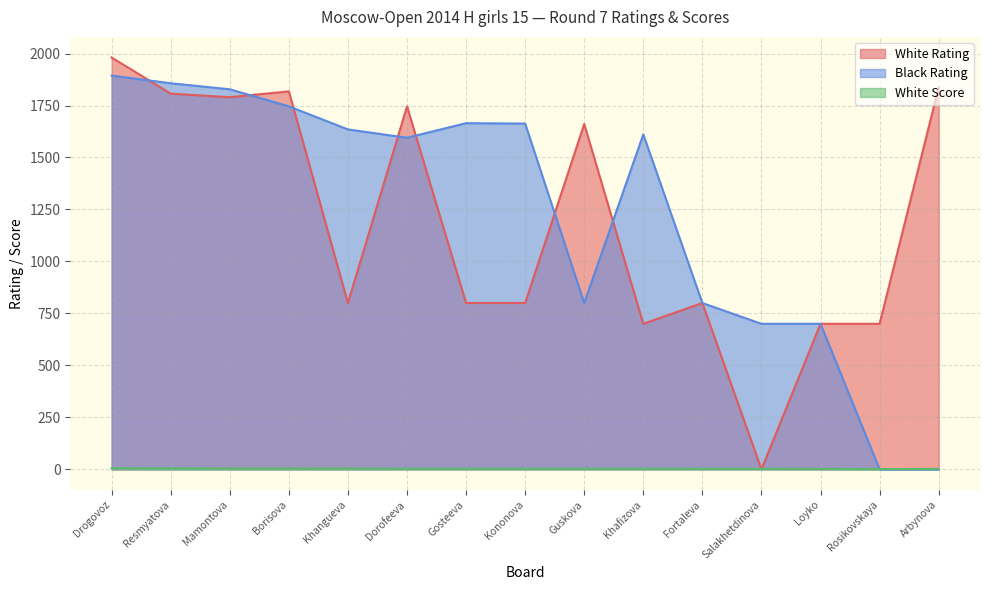

What is the label of the 15th point from the right?

Drogovoz